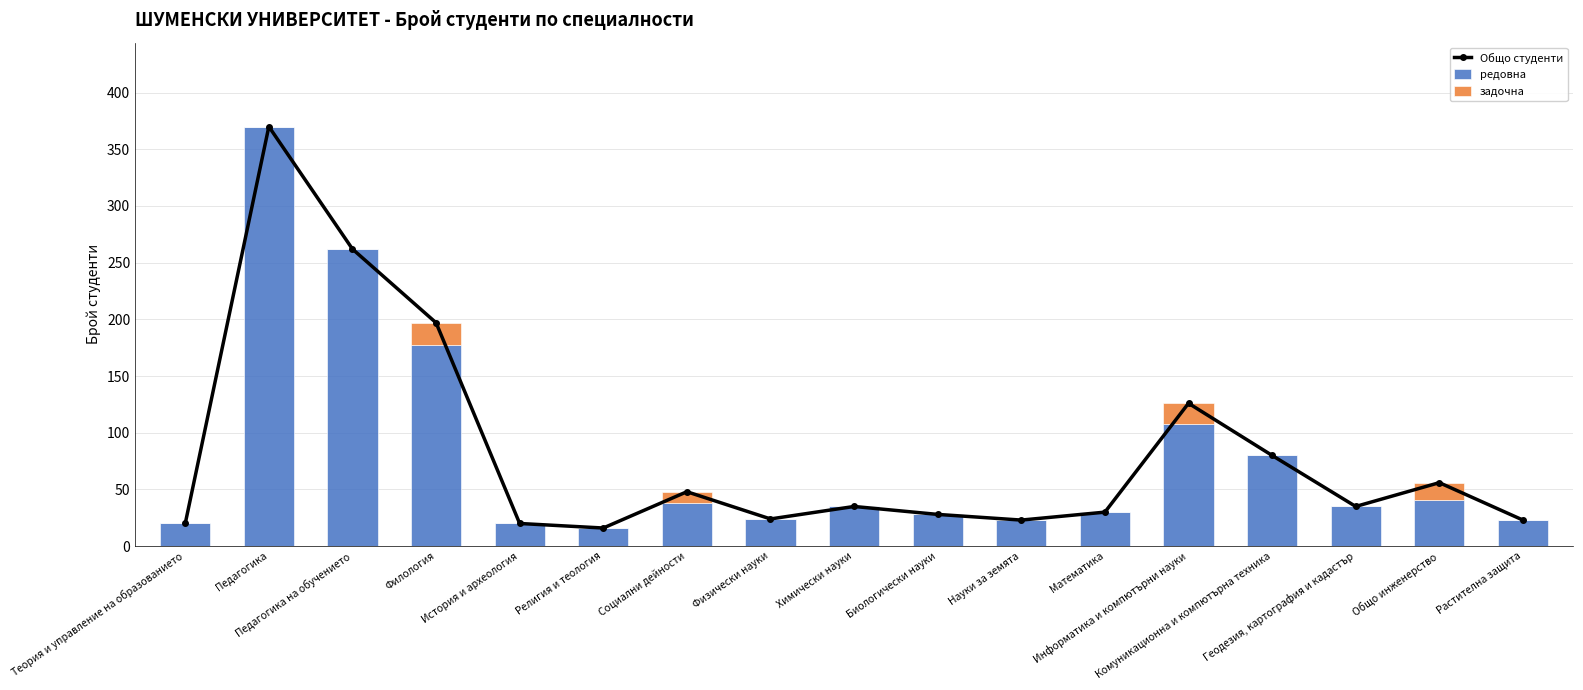

The Общо студенти series shows 126 at Информатика и компютърни науки. True or false?

True